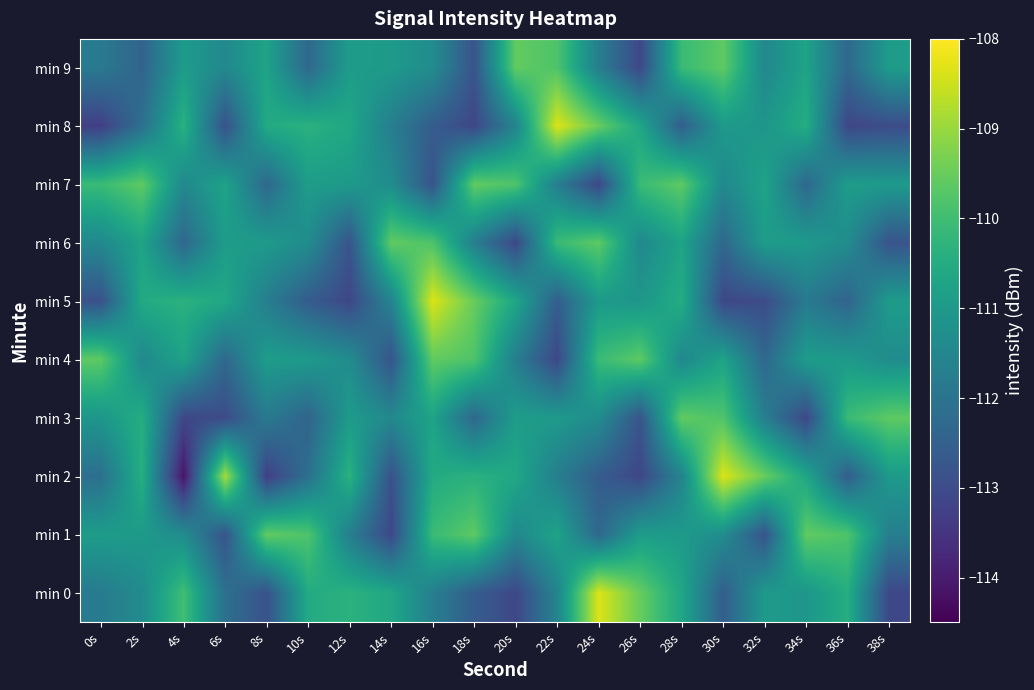

Which label corresponds to the smallest value in the chart?

4s